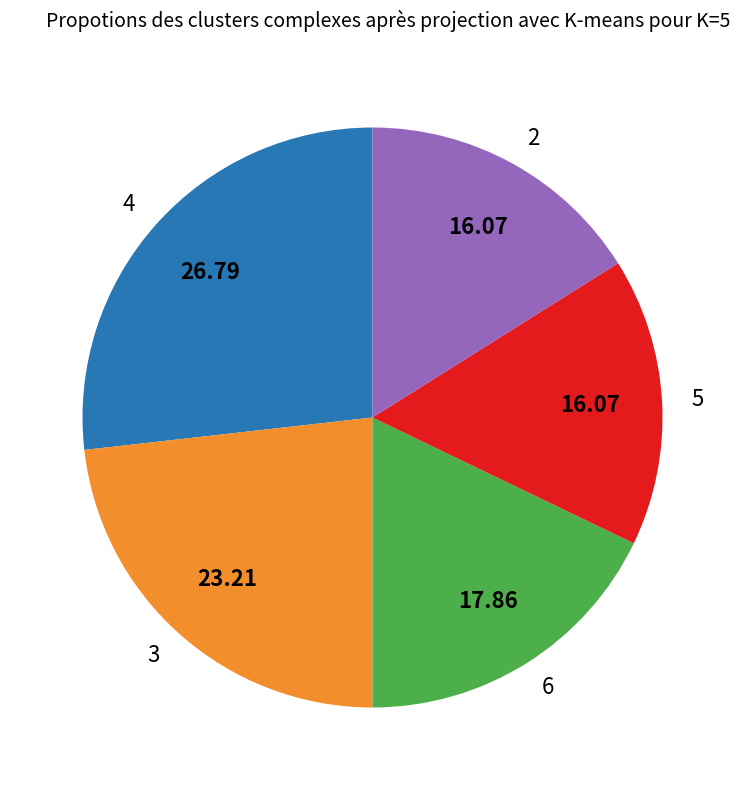

Is the sum of 2 and 3 greater than half?

No